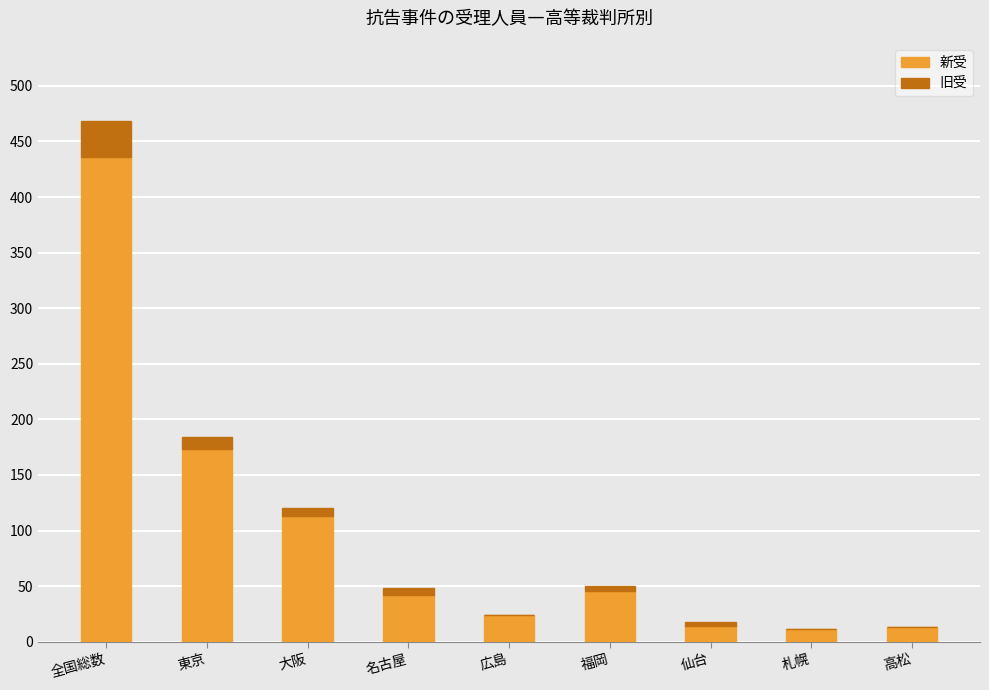

Where is 新受 nearest to the value 223?

東京